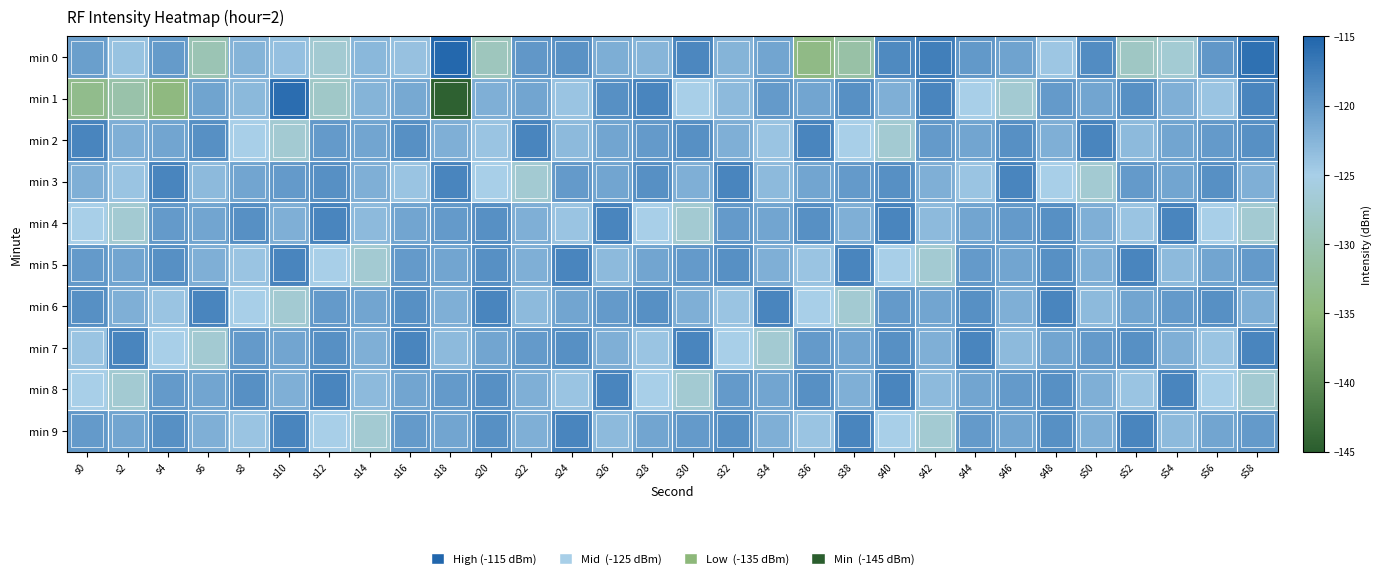

What is the maximum value shown in the chart?

-115.2